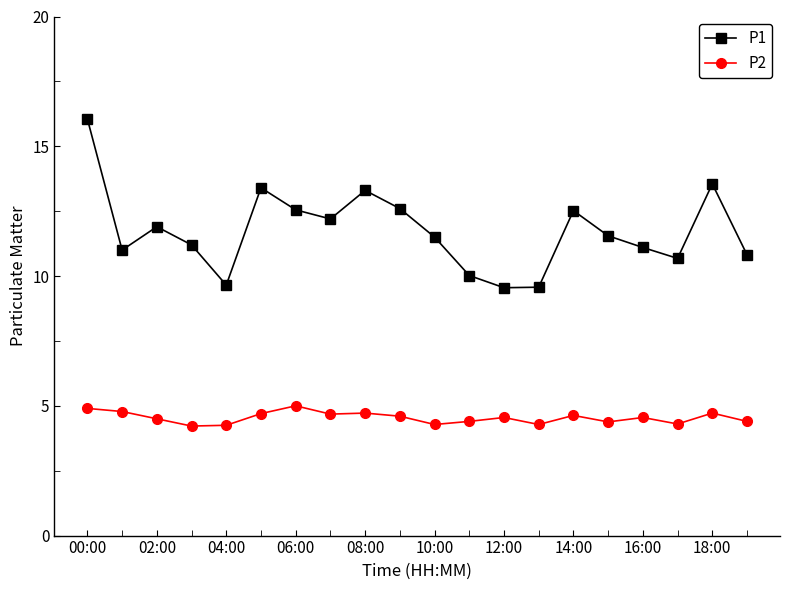

How many data points does each series have?

20